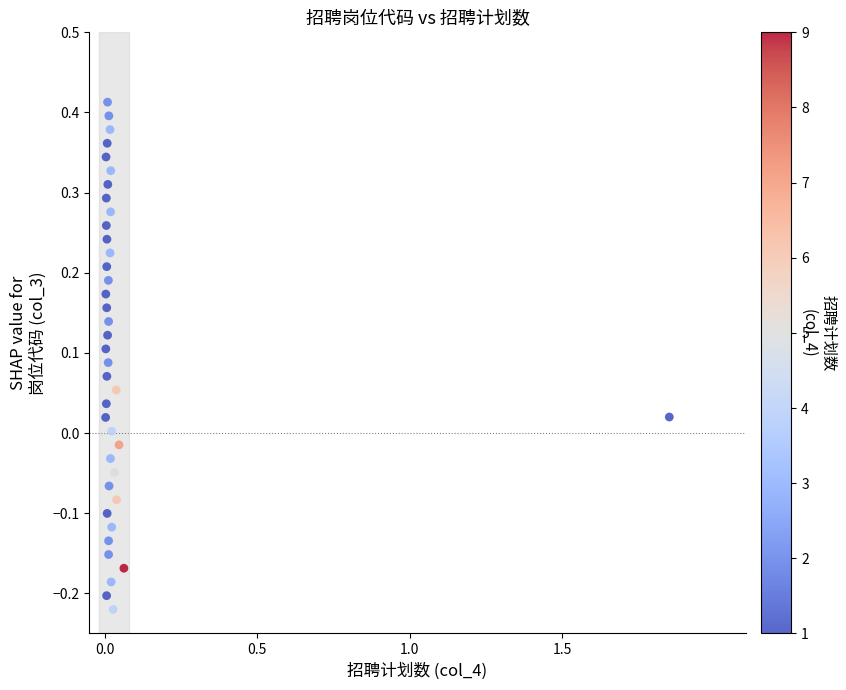

What is the range of X values (max minus min)?

1.8